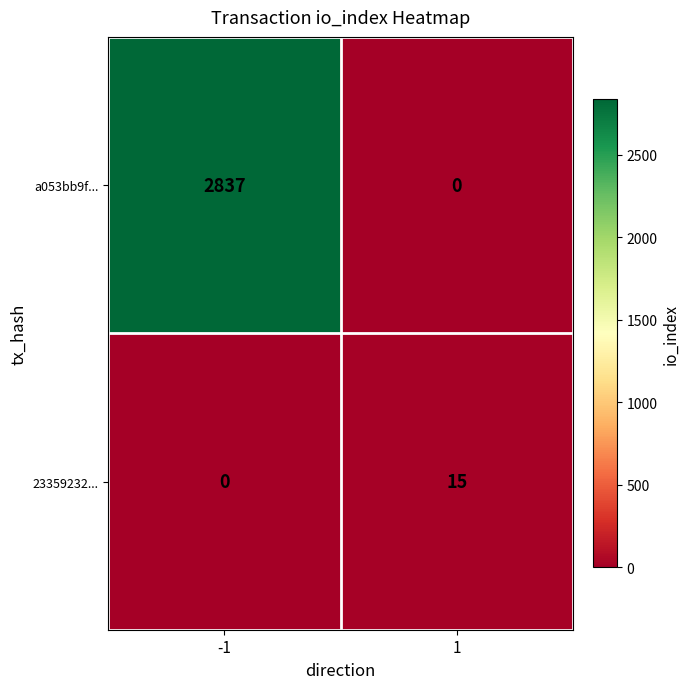

What is the greatest value displayed?

2837